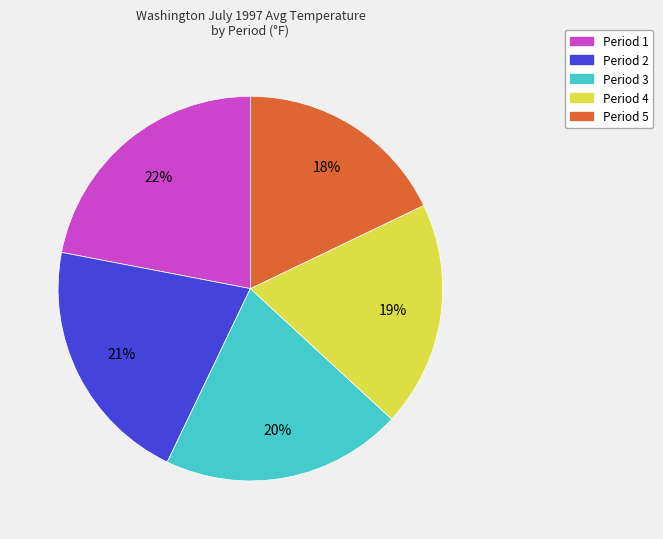

Rank the categories by value from highest to lowest.

Period 1, Period 2, Period 3, Period 4, Period 5